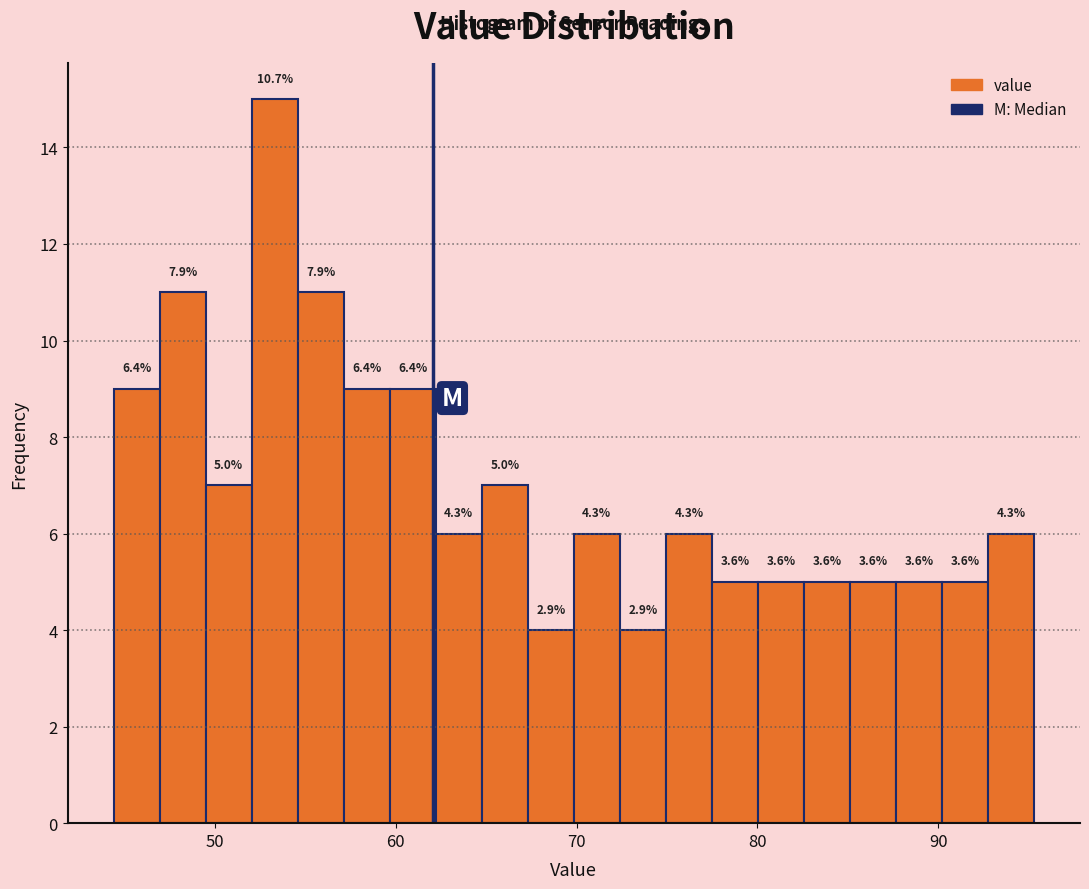

Around what value on the x-axis is the tallest bar? Give the approximate position of its centre, as read against the axis.

53